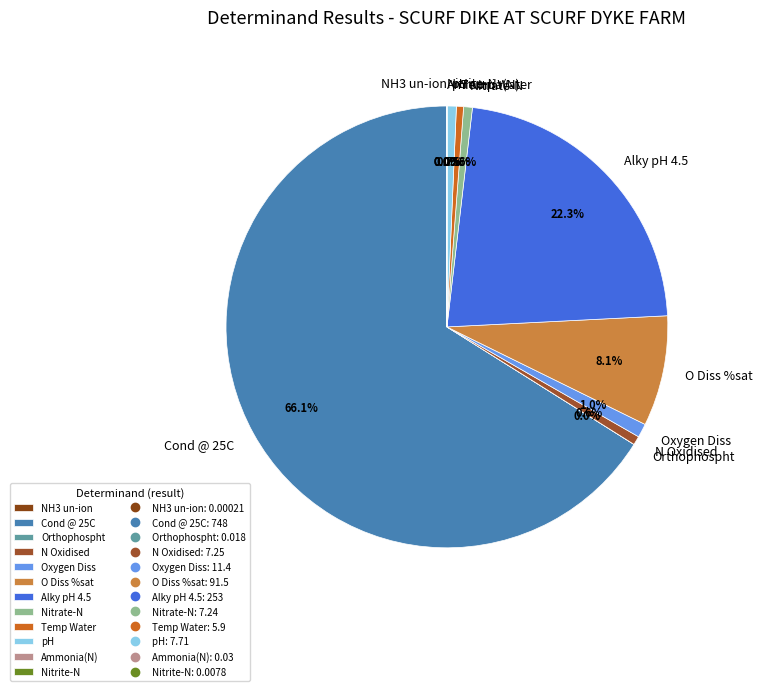

The N Oxidised slice represents 1% of the pie. True or false?

True